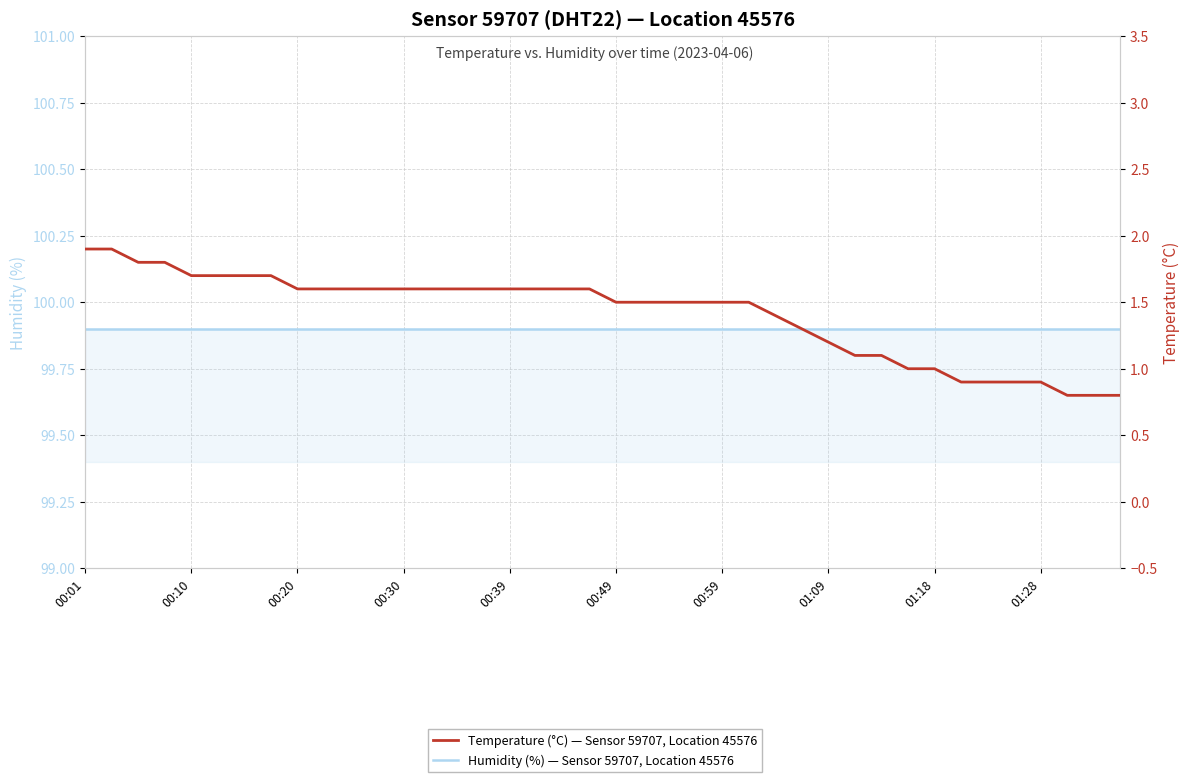

What is the maximum value for Temperature (°C) — Sensor 59707, Location 45576?

1.9